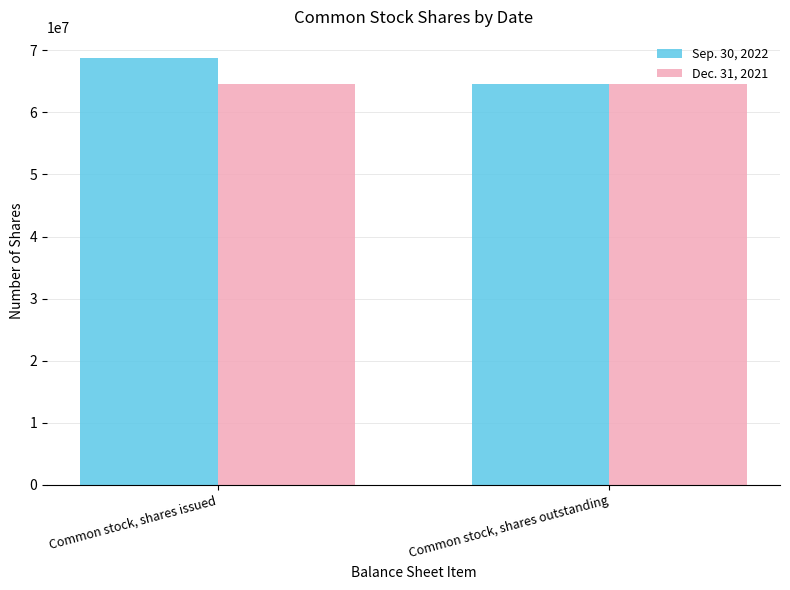

True or false: Dec. 31, 2021 has a value of 64601649 at Common stock, shares issued.

True